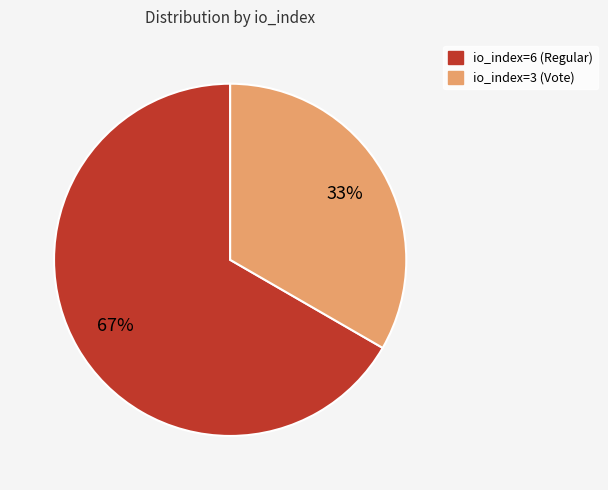

To the nearest percent, what is the combined percentage of io_index=6 (Regular) and io_index=3 (Vote)?

100%